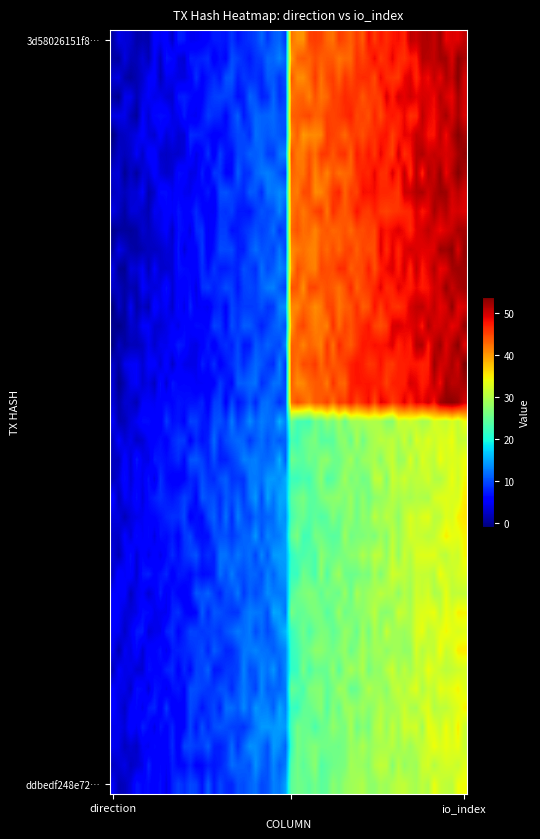

Which series has the widest spread of values?

3d58026151f8750e64373fac8b71269d20219b5